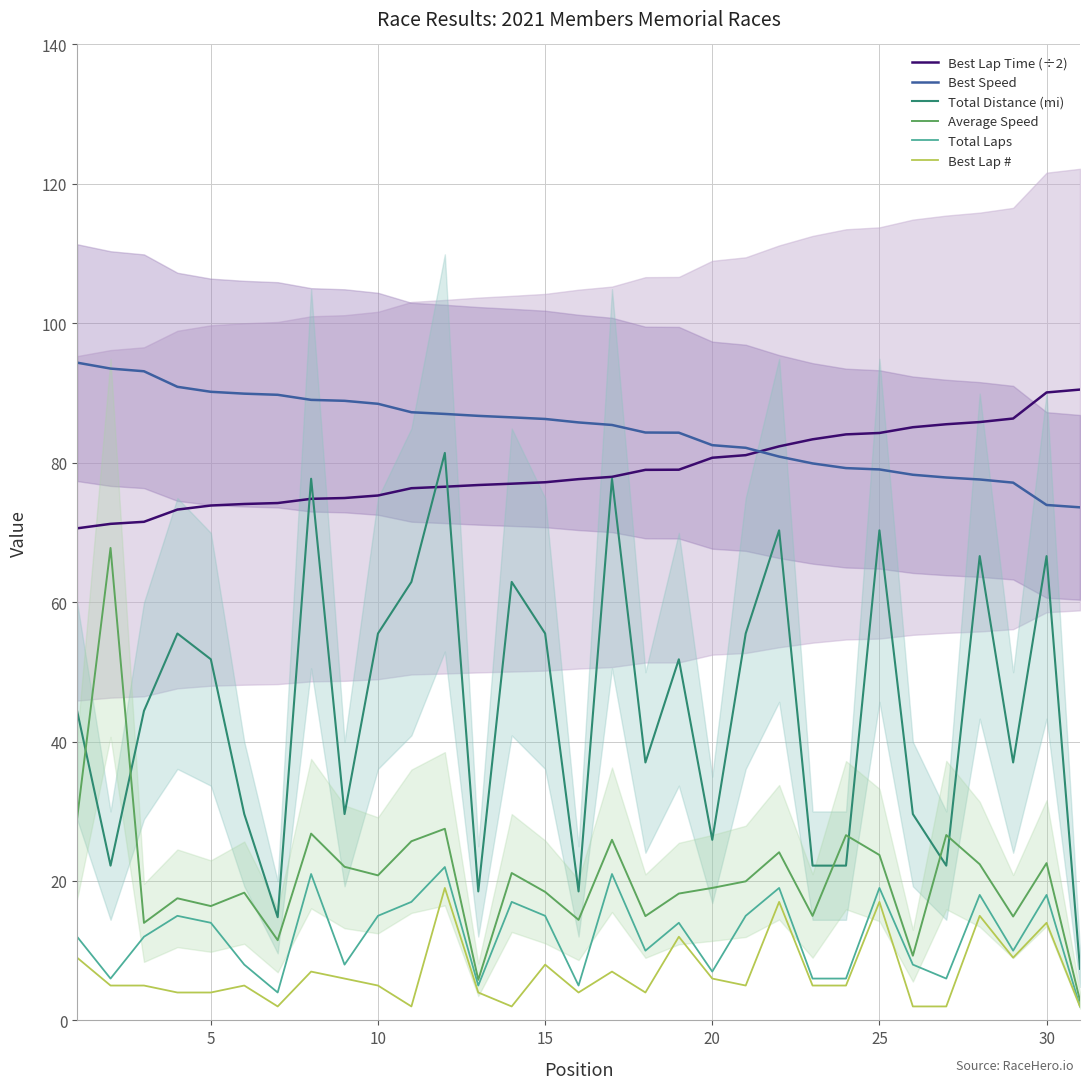

Does the chart display data point markers on the line(s)?

No